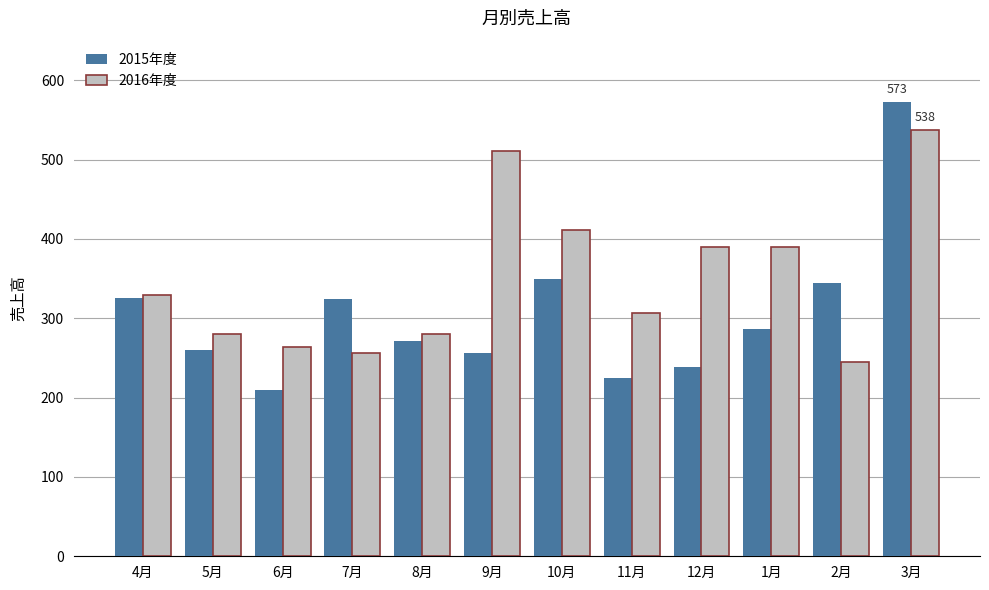

At how many categories does at least one series exceed 240?

12